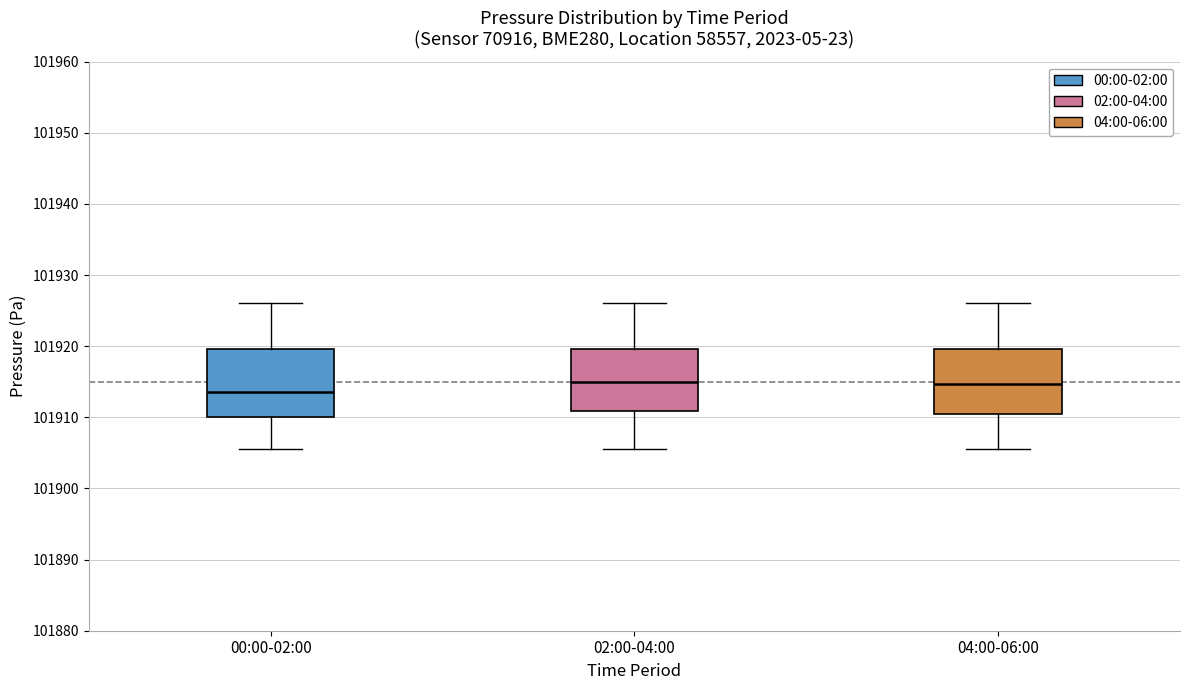

Reading left to right, read every box against the y-axis: the position of its median line, the range the box covers, and the ends of its whiskers. The values are not printed on the chart, so give them approximately, as read against the axis.

00:00-02:00: median 101914, box 101910 to 101920, whiskers 101906 to 101926
02:00-04:00: median 101915, box 101911 to 101920, whiskers 101906 to 101926
04:00-06:00: median 101915, box 101910 to 101920, whiskers 101906 to 101926